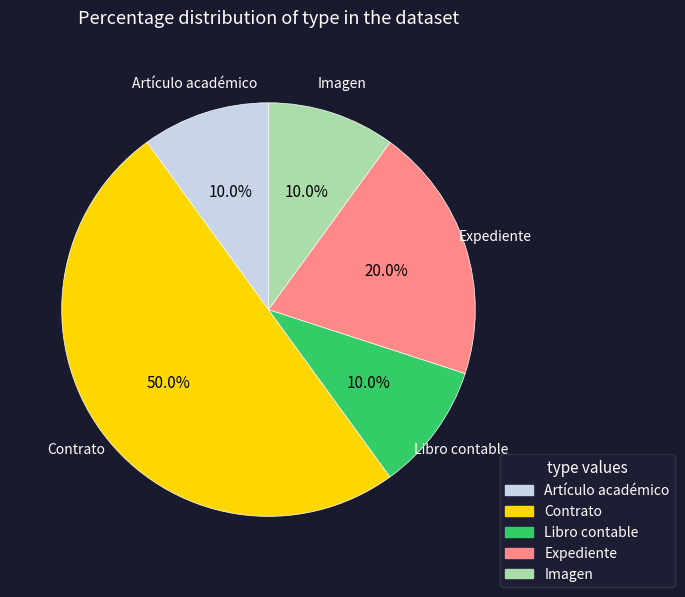

Which slice is the largest?

Contrato